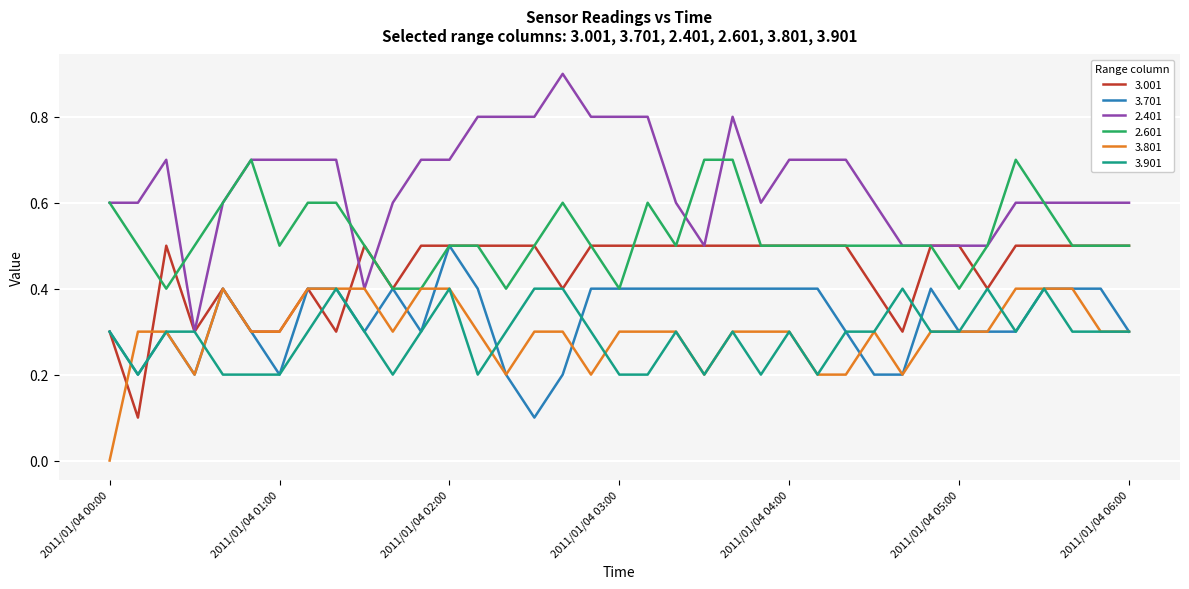

Which series ends up on top after the final intersection of 2.401 and 3.001?

2.401